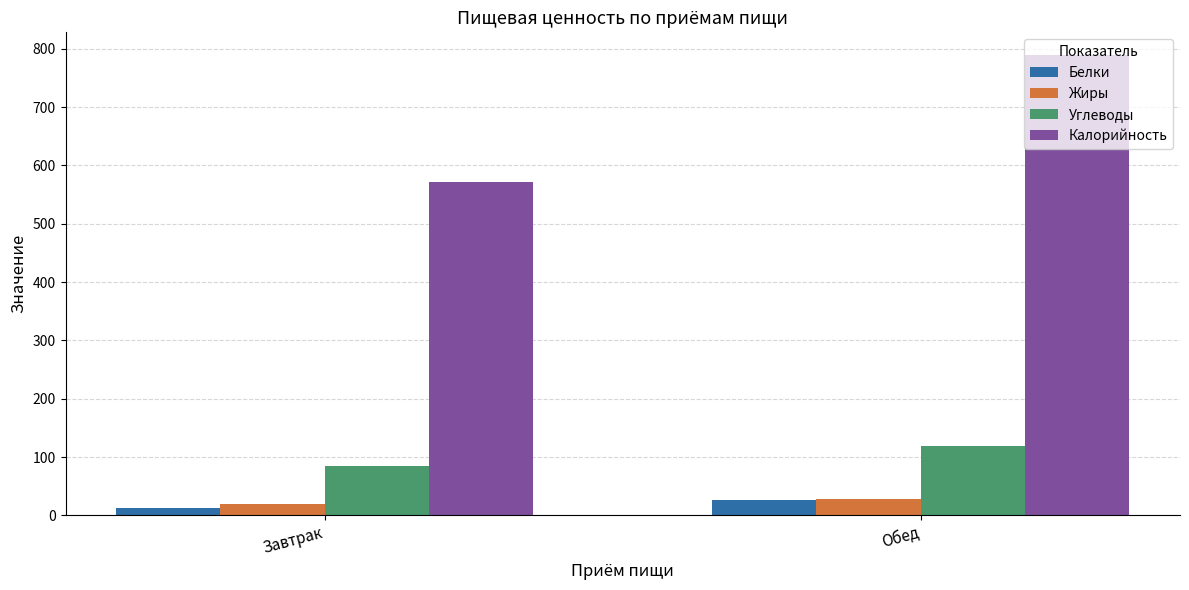

Where is Белки nearest to the value 19?

Завтрак